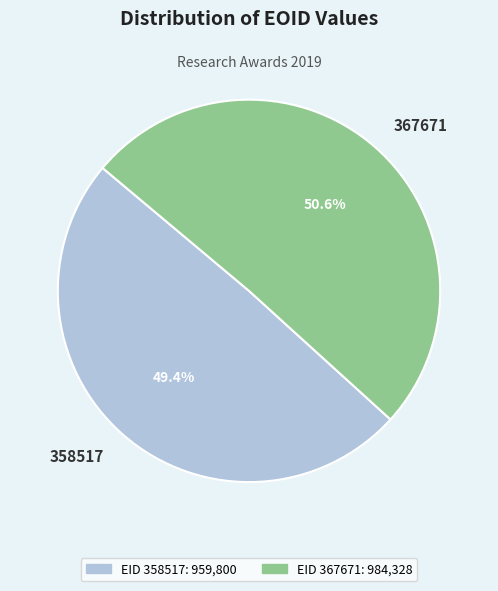

What is the majority slice?

367671